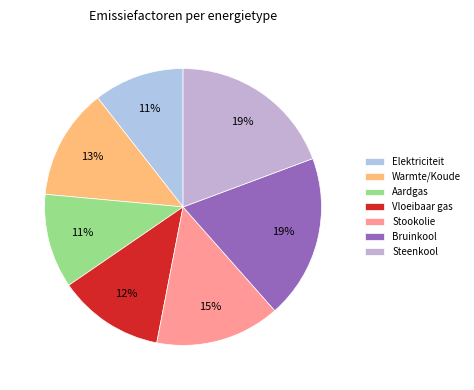

Does Stookolie account for over 50% of the chart?

No